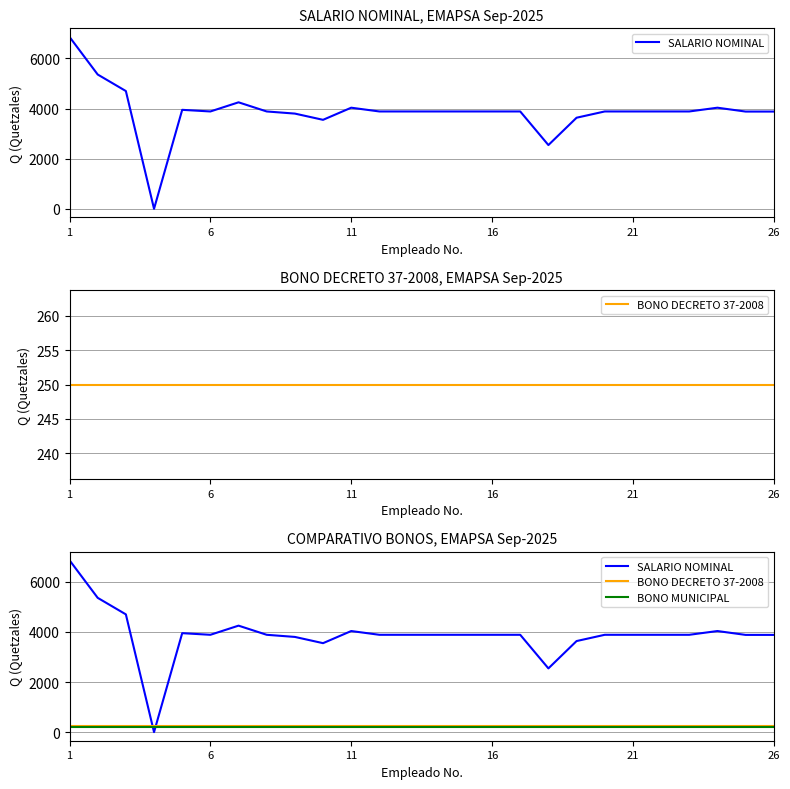

Between 18 and 21, which is larger?

21